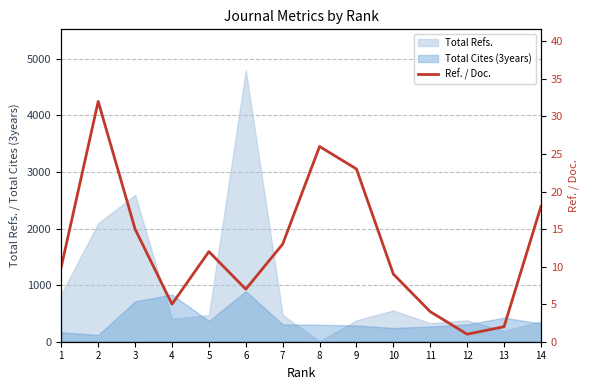

True or false: the data shows 7 at 6.

True